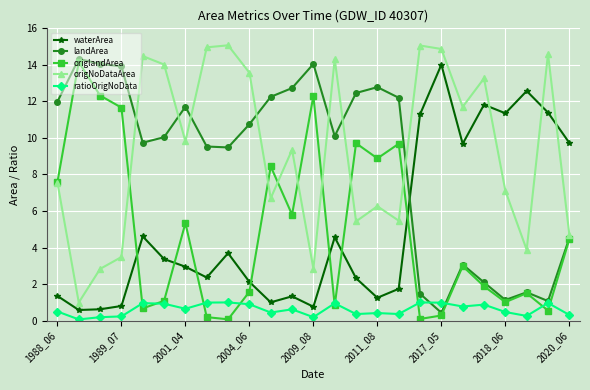

What is the value of the origlandArea point at the 16th from the left?

8.9